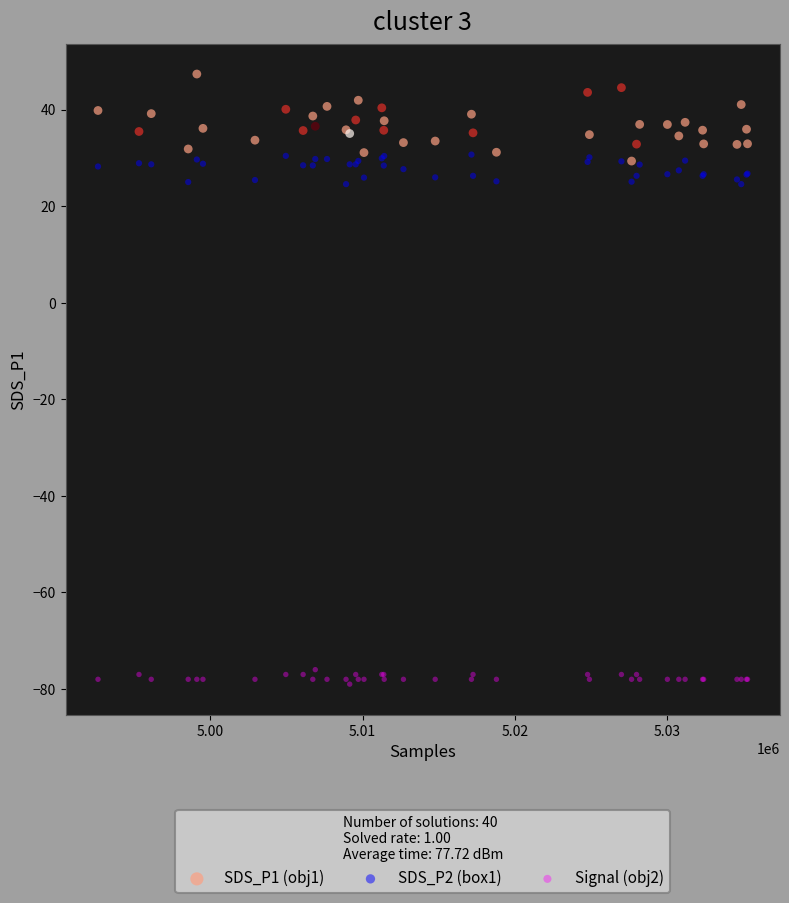

Which series contains the lowest Y value?

Signal (obj2)